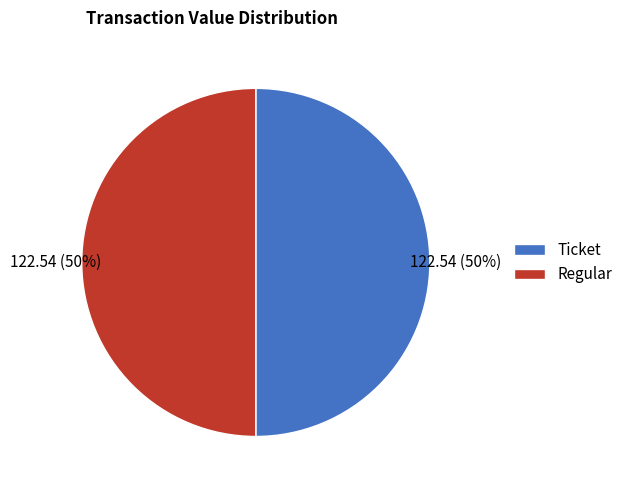

Approximately how many times larger is the value at Ticket compared to Regular?

1.0